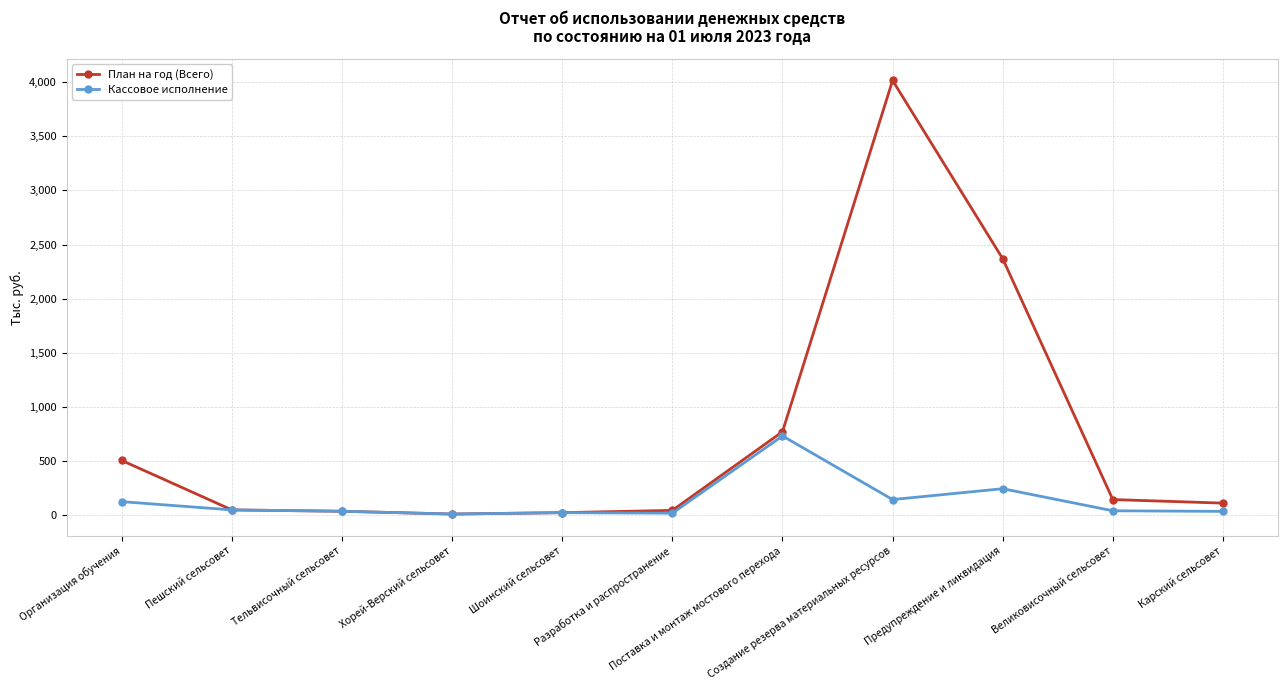

What position from the left is Шоинский сельсовет?

5